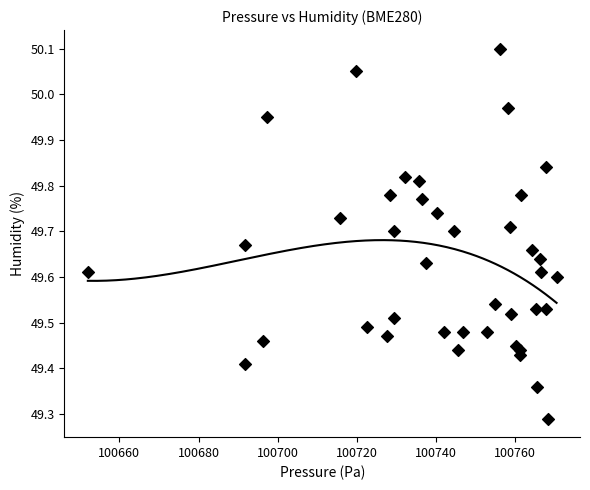

What is the range of X values (max minus min)?

118.5